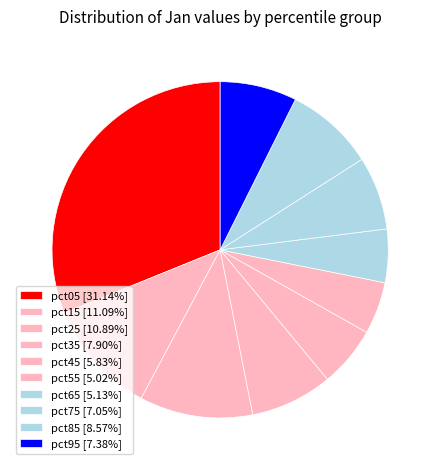

To the nearest percent, what is the difference between the pct15 and pct55 slice percentages?

6%